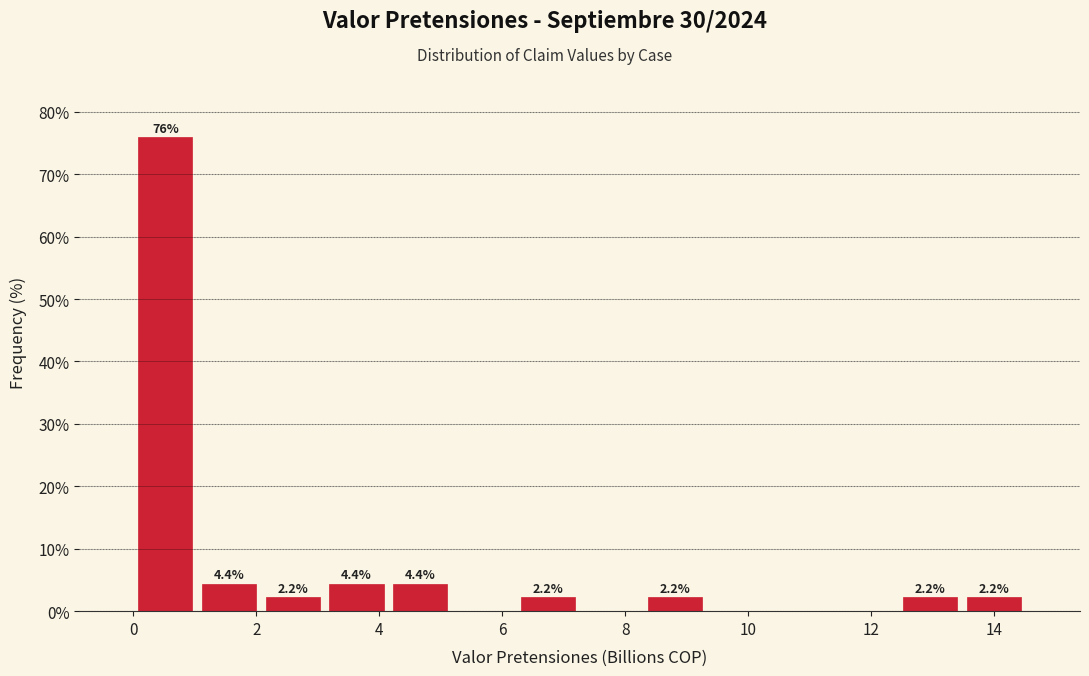

Over which range of the x-axis is the bar tallest?

0.0 to 1.0